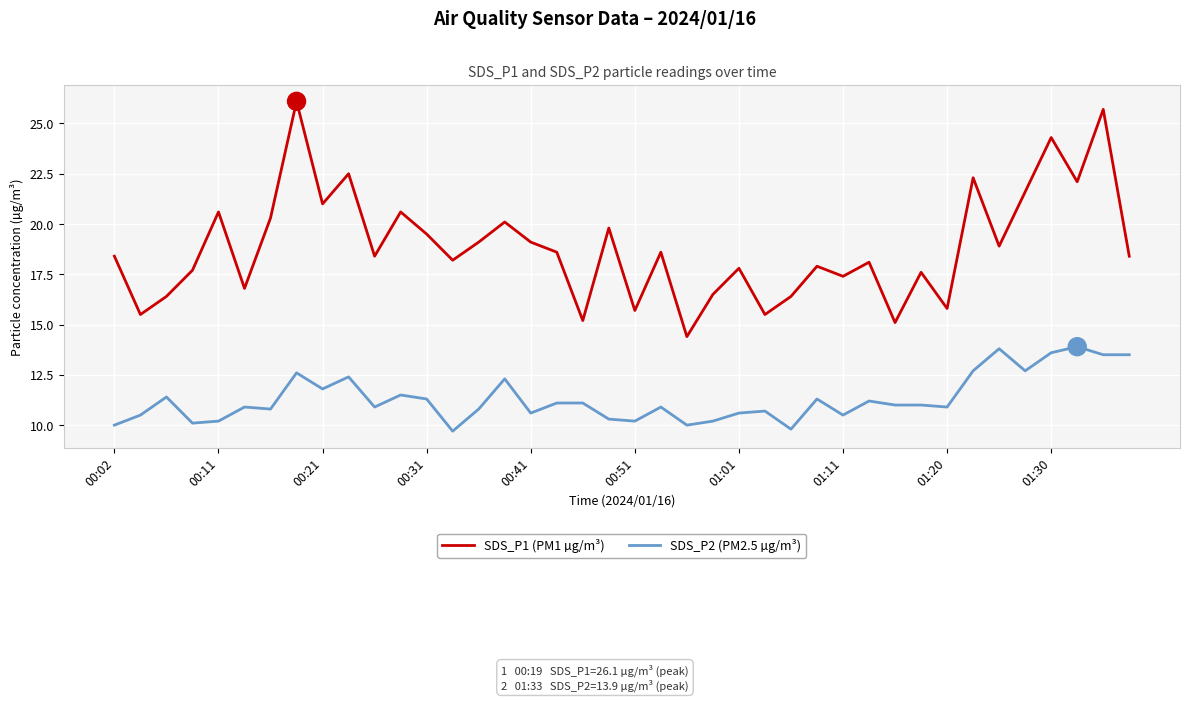

Which series has the widest spread of values?

SDS_P1 (PM1 µg/m³)